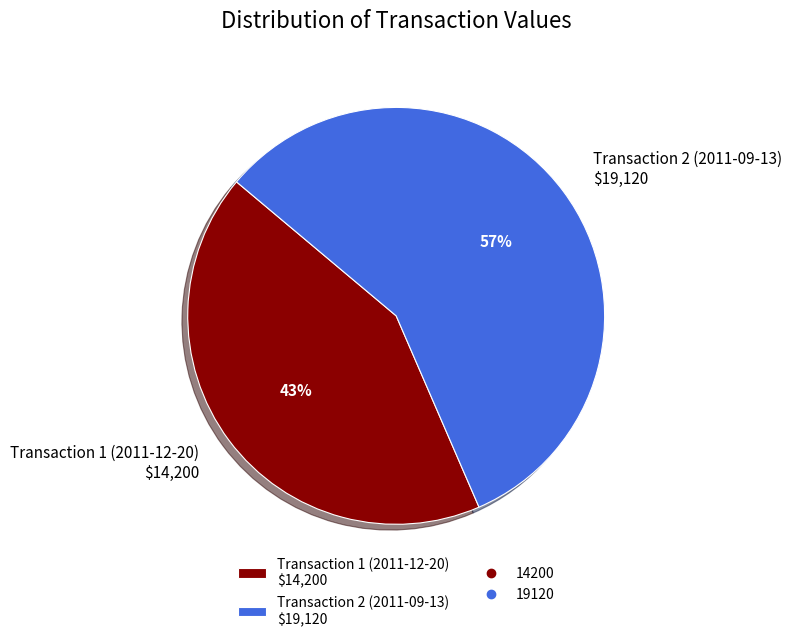

Is there any slice that represents more than half of the pie?

Yes